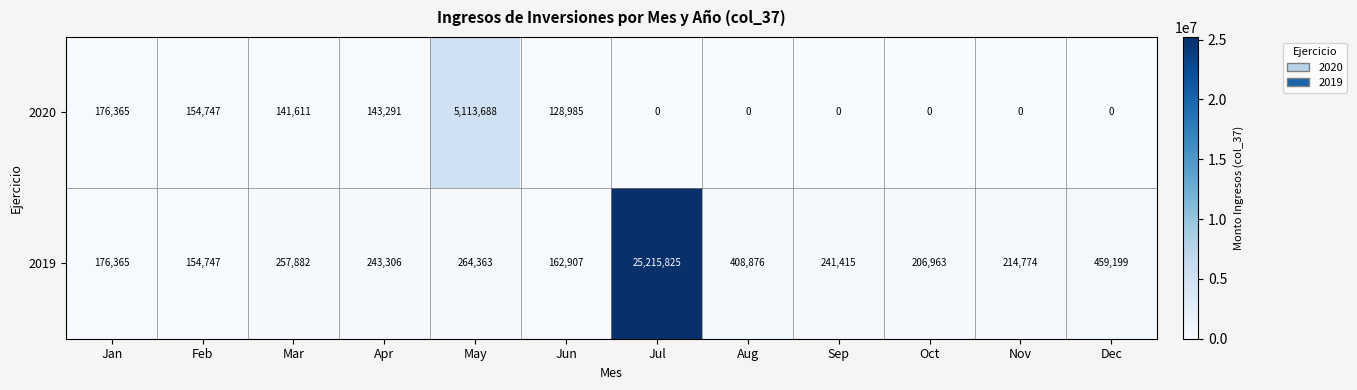

True or false: 2020 has a value of 0 at Sep.

True